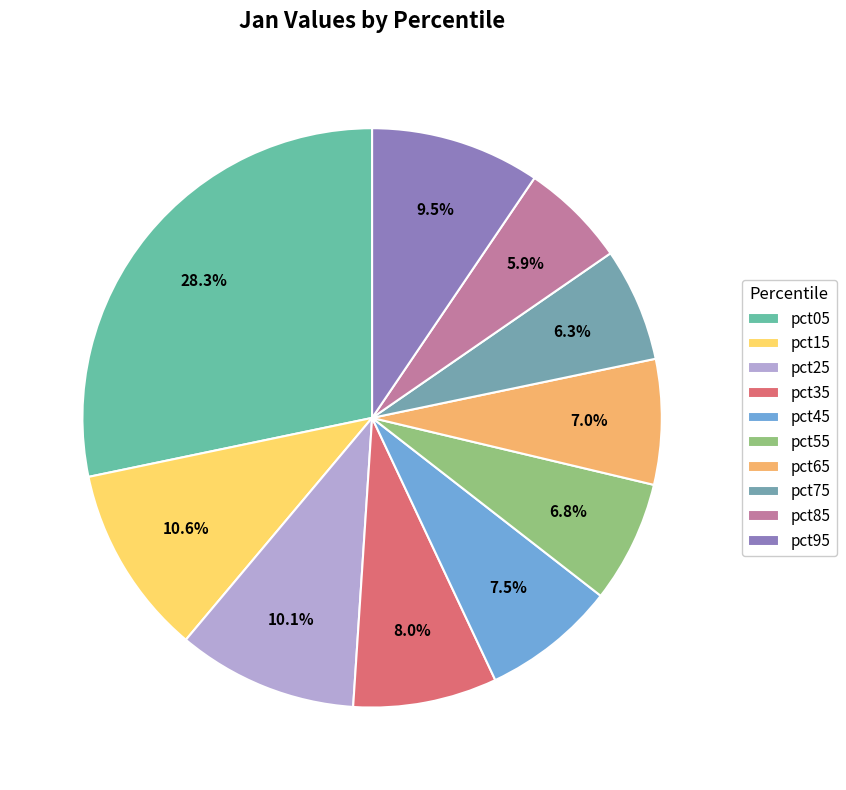

To the nearest percent, what is the difference between the pct25 and pct45 slice percentages?

3%